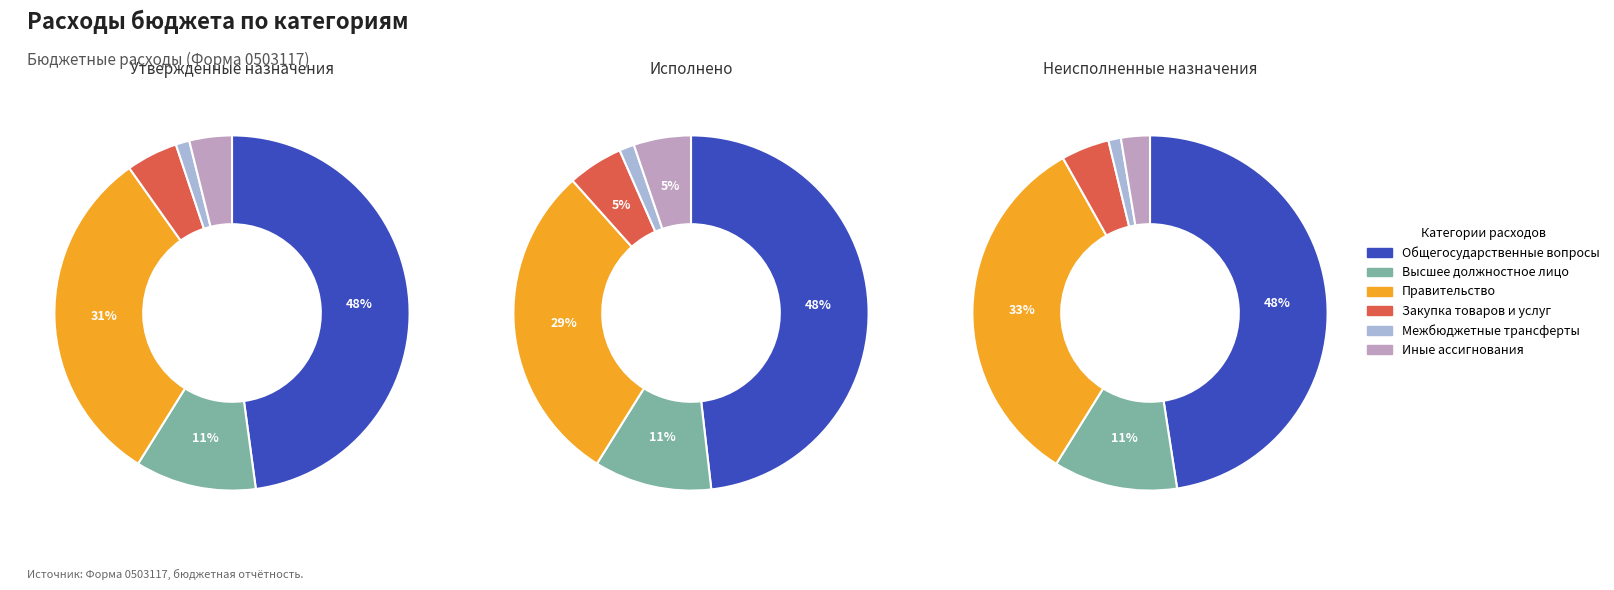

To the nearest percent, what is the combined percentage of Иные бюджетные ассигнования and ОБЩЕГОСУДАРСТВЕННЫЕ ВОПРОСЫ?

50%